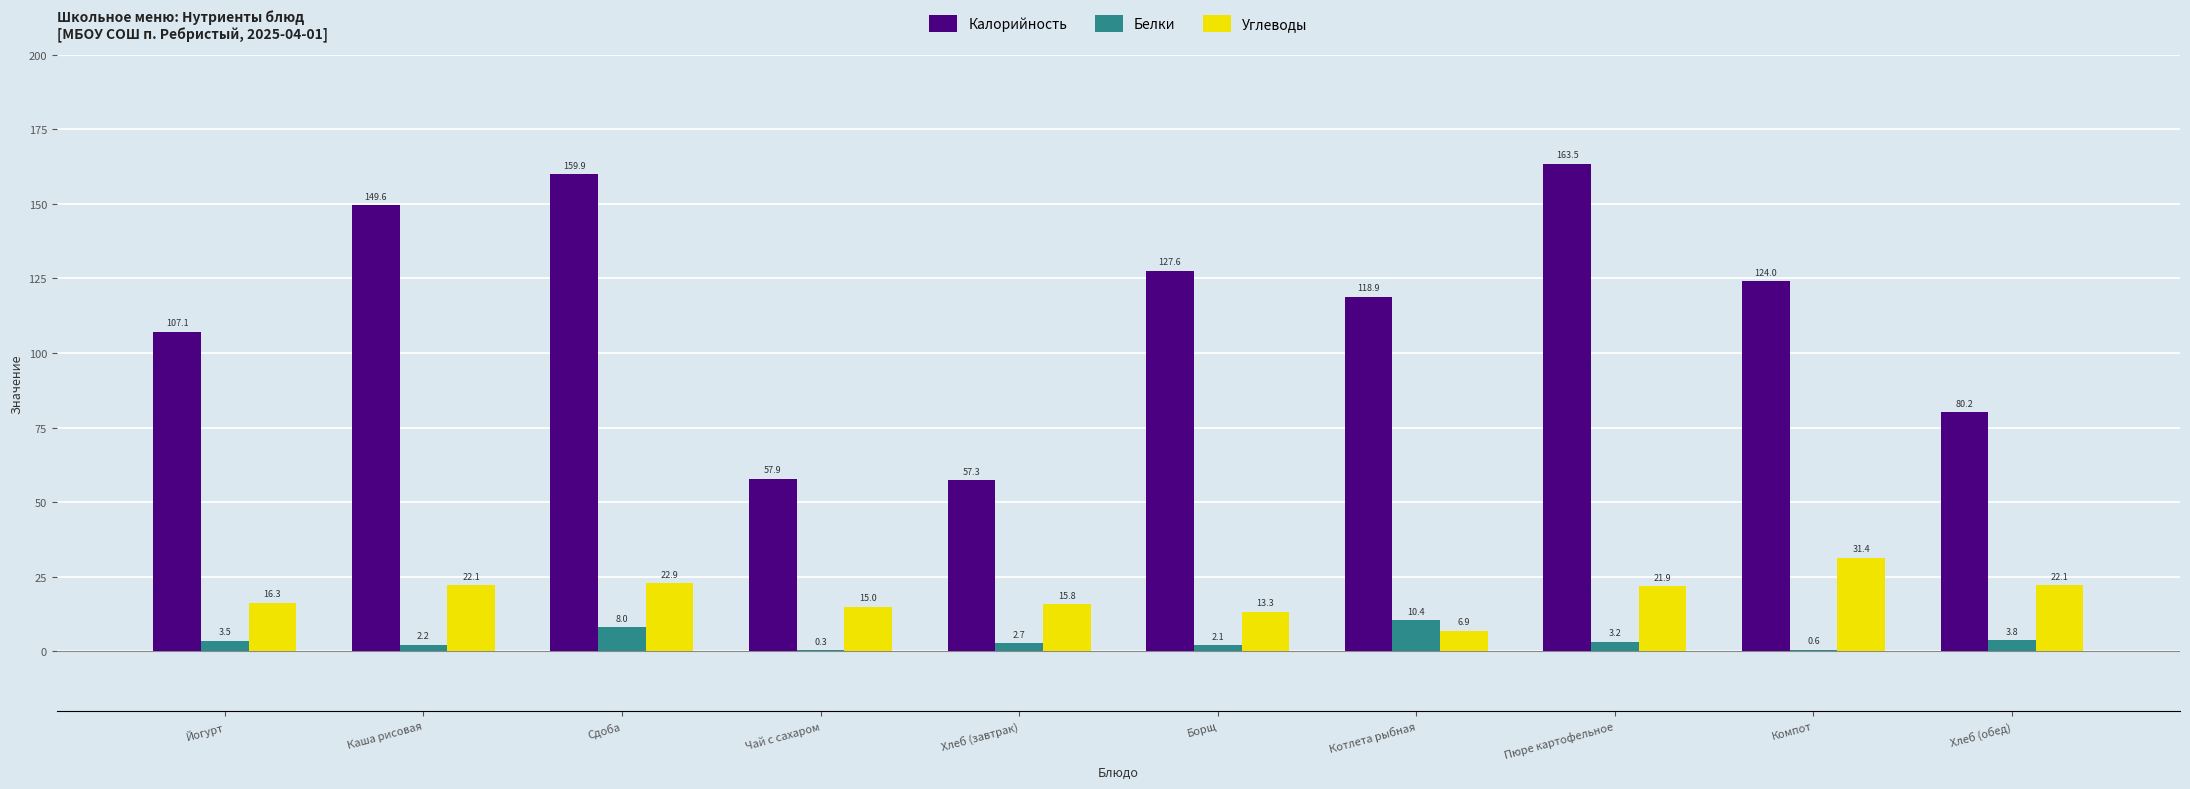

Reading left to right, list all the values displayed in this chart.

Калорийность: Йогурт=107.1	Каша рисовая=149.6	Сдоба=159.9	Чай с сахаром=57.9	Хлеб (завтрак)=57.3	Борщ=127.6	Котлета рыбная=118.9	Пюре картофельное=163.5	Компот=124.0	Хлеб (обед)=80.2
Белки: Йогурт=3.5	Каша рисовая=2.2	Сдоба=8.0	Чай с сахаром=0.3	Хлеб (завтрак)=2.7	Борщ=2.1	Котлета рыбная=10.4	Пюре картофельное=3.2	Компот=0.6	Хлеб (обед)=3.8
Углеводы: Йогурт=16.3	Каша рисовая=22.1	Сдоба=22.9	Чай с сахаром=15.0	Хлеб (завтрак)=15.8	Борщ=13.3	Котлета рыбная=6.9	Пюре картофельное=21.9	Компот=31.4	Хлеб (обед)=22.1